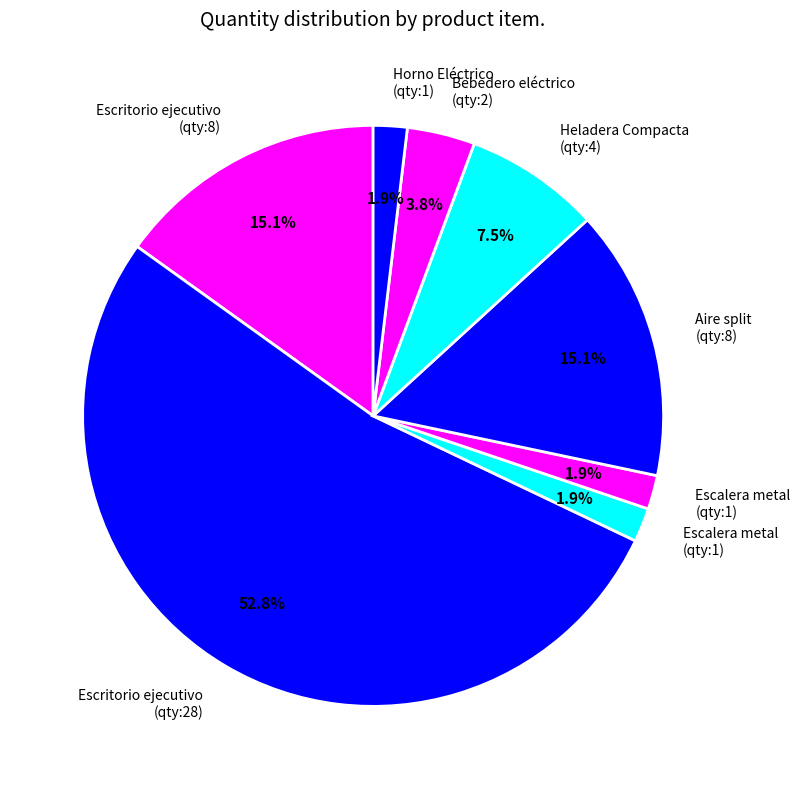

Which slice is the largest?

Escritorio tipo ejecutivo (id:2)